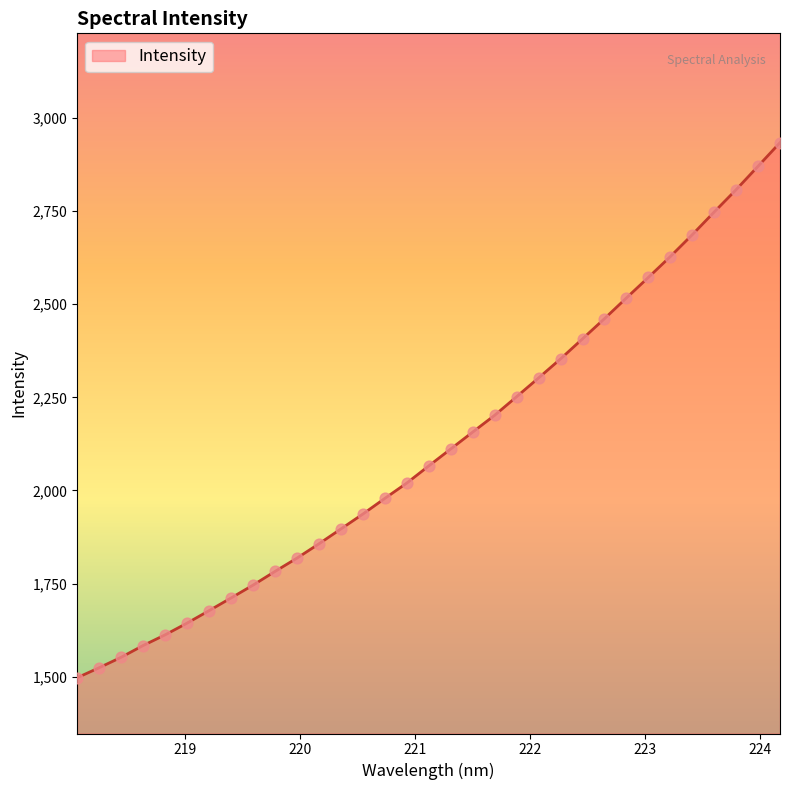

What is the difference between the maximum and minimum values?

1436.6